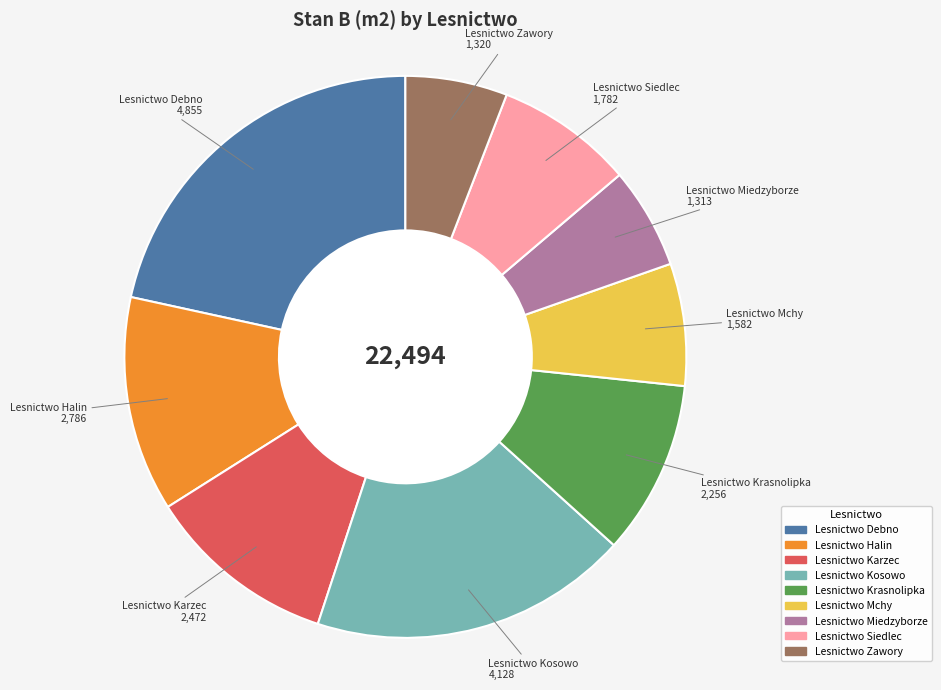

Is the sum of Lesnictwo Zawory and Lesnictwo Miedzyborze greater than half?

No